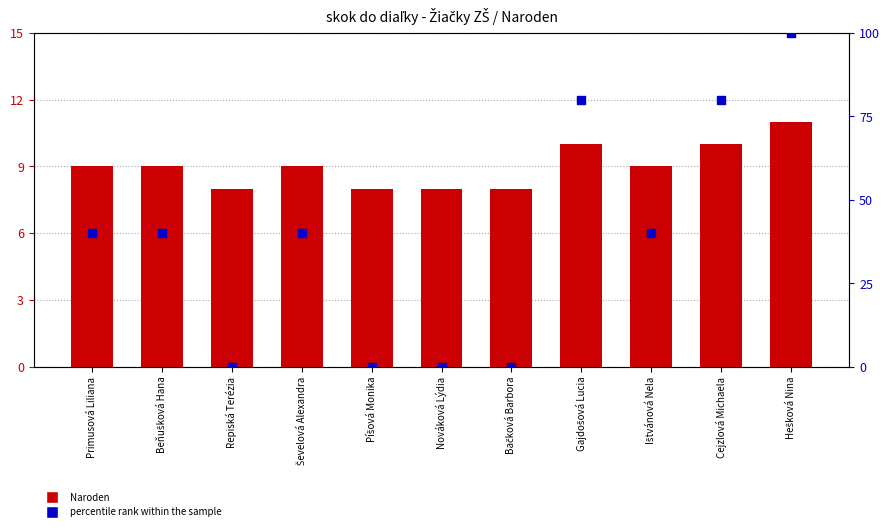

Which series reaches the minimum Y coordinate?

percentile rank within the sample